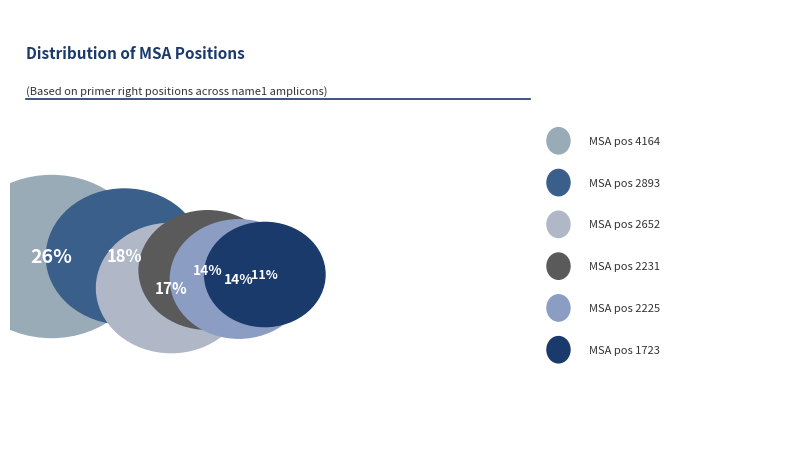

Count the number of slices in the pie.

6